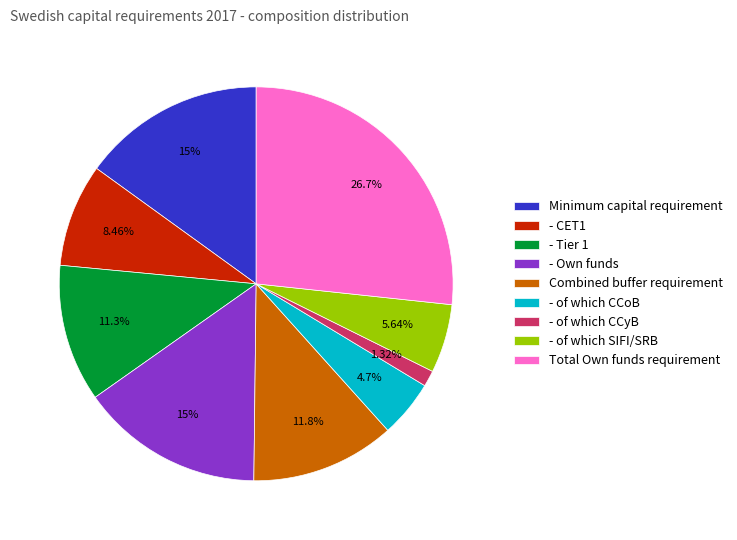

Which has a higher value, Combined buffer requirement or Minimum capital requirement?

Minimum capital requirement